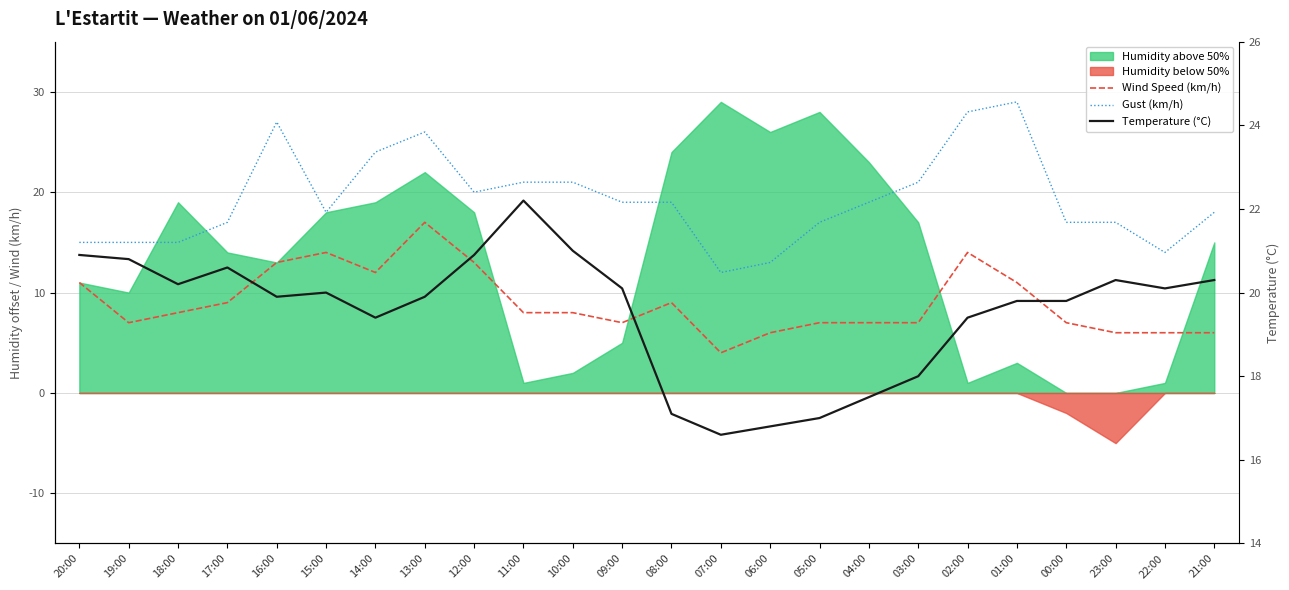

Between which two adjacent categories do Temperature (°C) and Gust (km/h) first intersect?

17:00 and 16:00